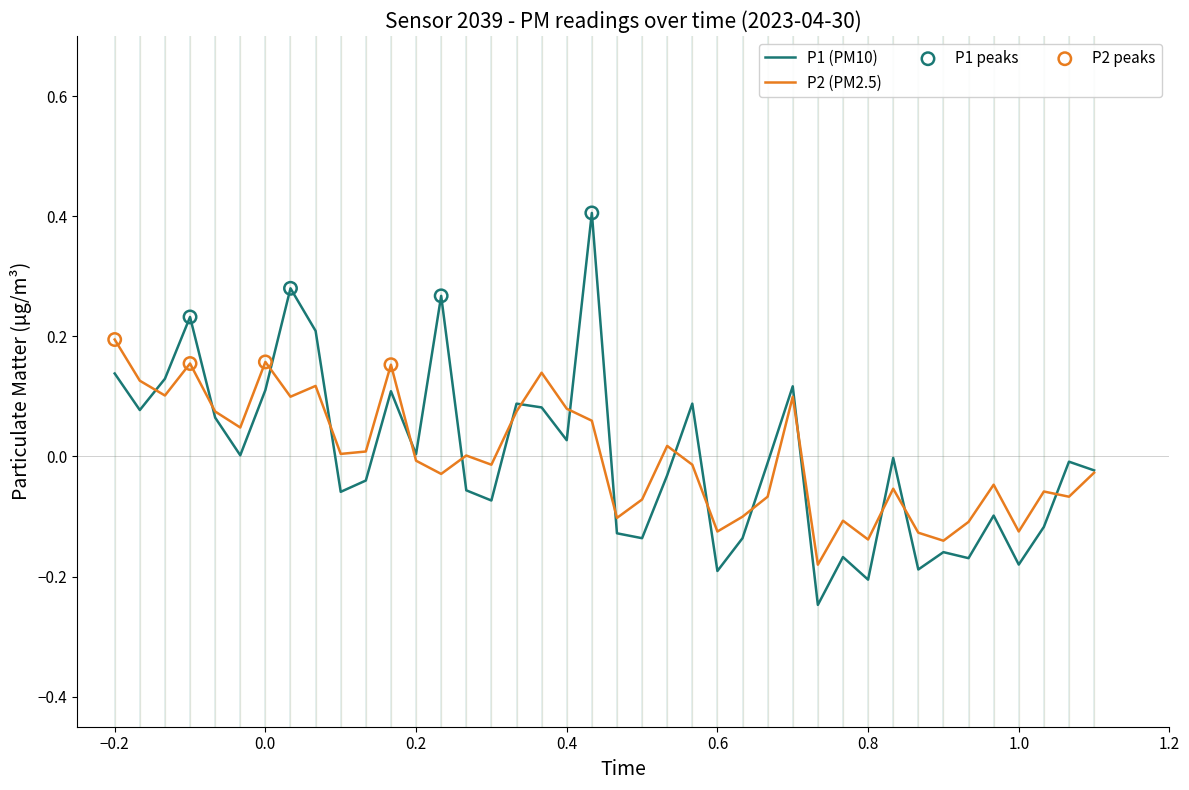

Rank the series by their maximum value, from lowest to highest.

P2 (PM2.5), P1 (PM10)